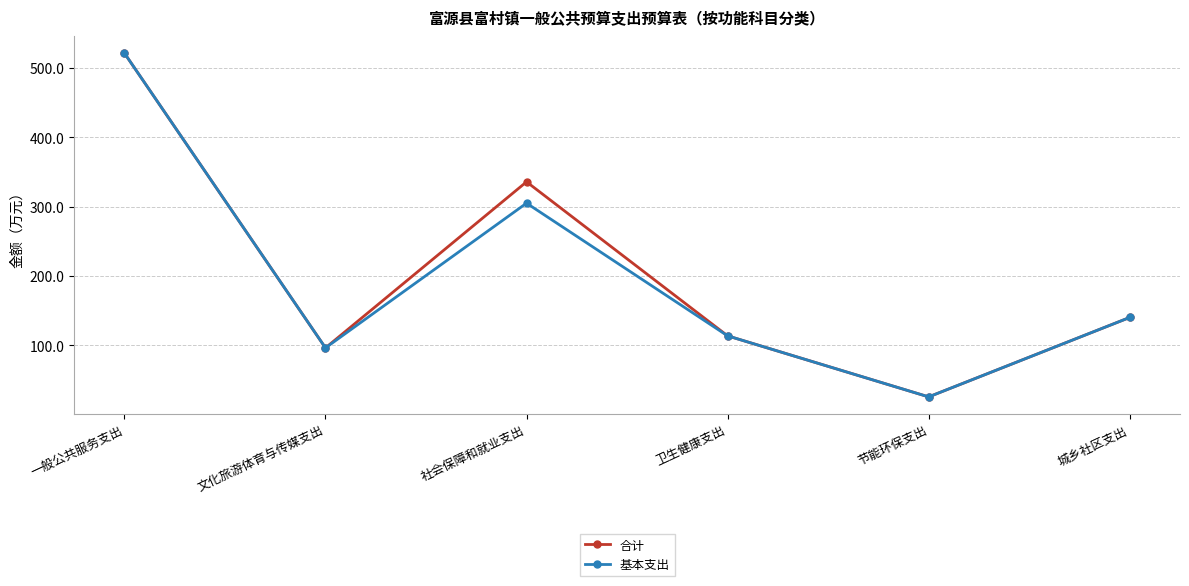

What is the total value across all series at 文化旅游体育与传媒支出?

192.9